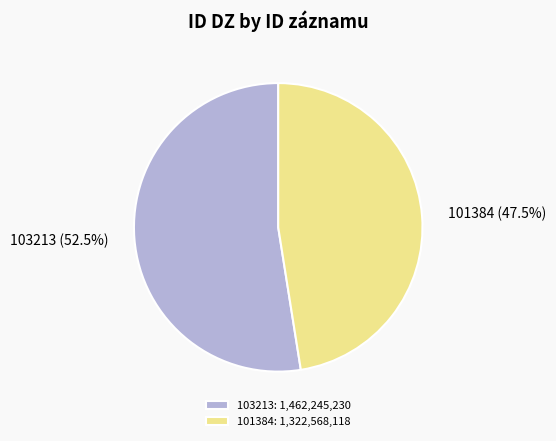

Between 103213 and 101384, which is larger?

103213